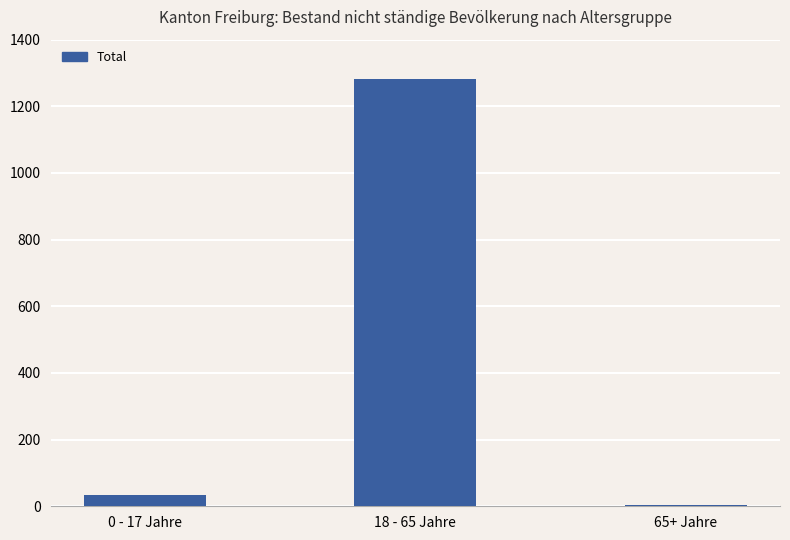

What is the sum of all values?

1319